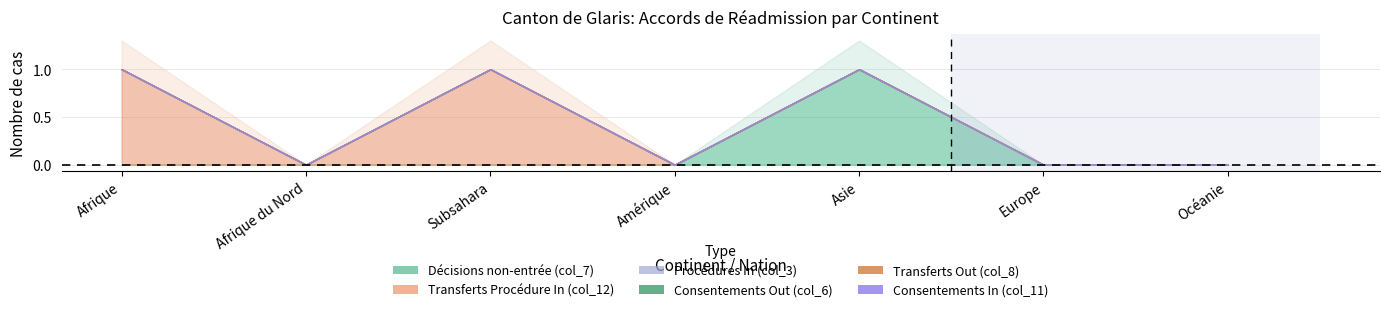

What is the label of the 3rd point from the left?

Subsahara